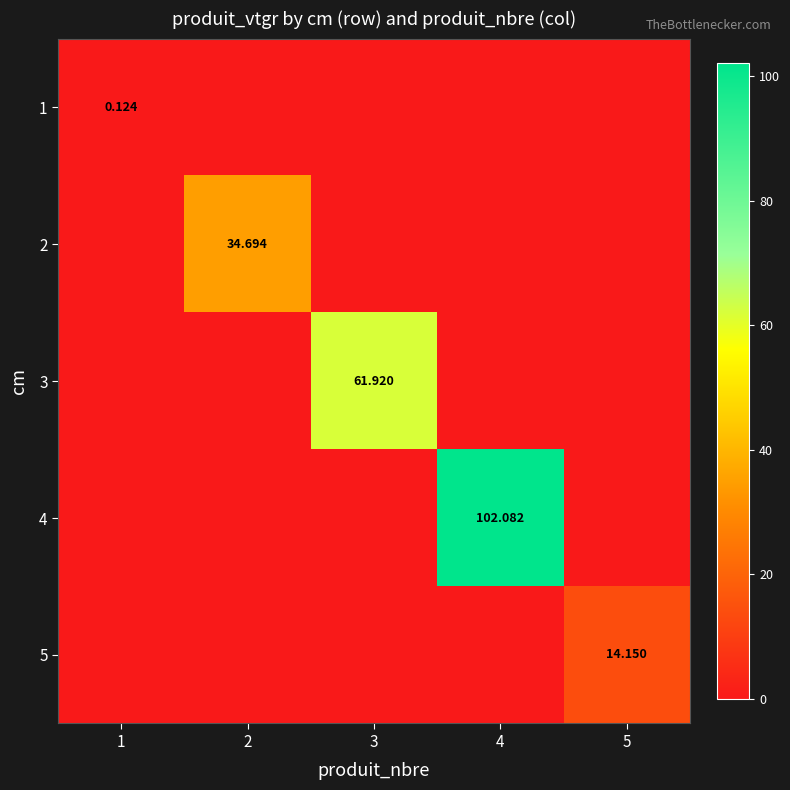

What is the average value of the 4 series?

20.4